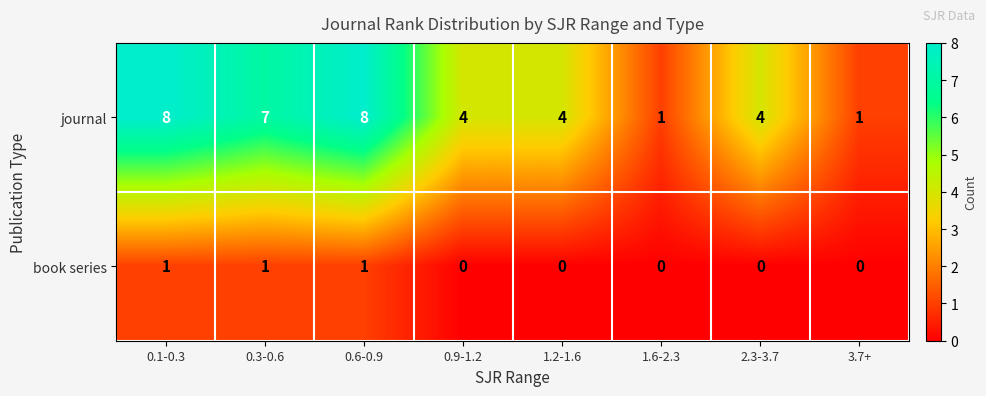

List the series in order of their overall mean, highest first.

journal, book series